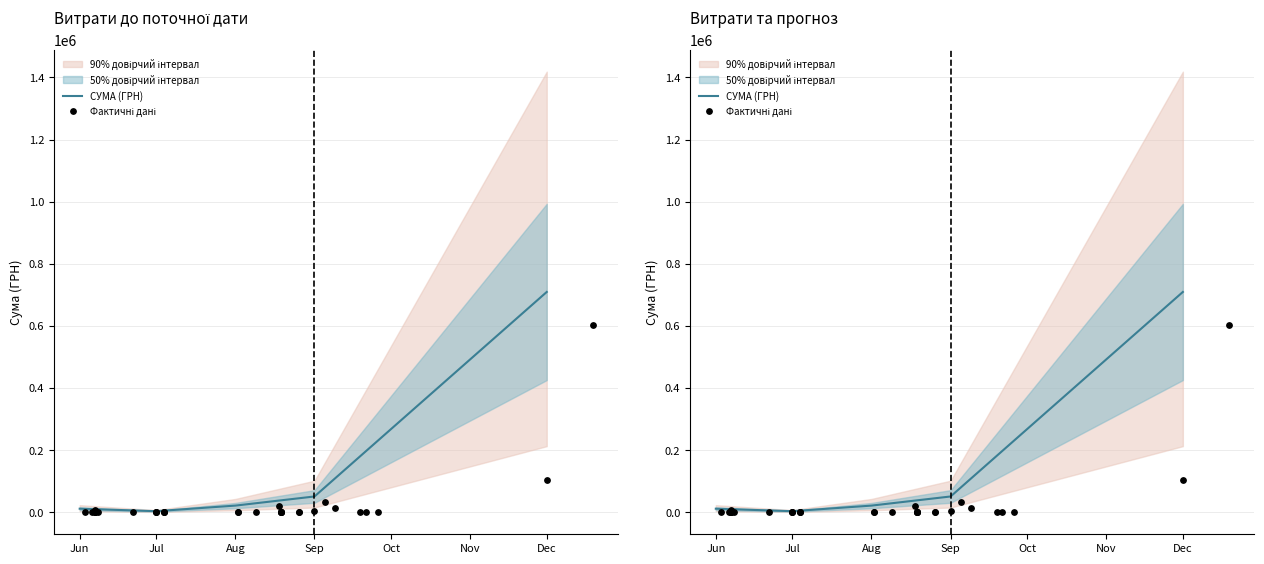

Between 07.06.2016 and 07.06.2016, which is larger?

07.06.2016